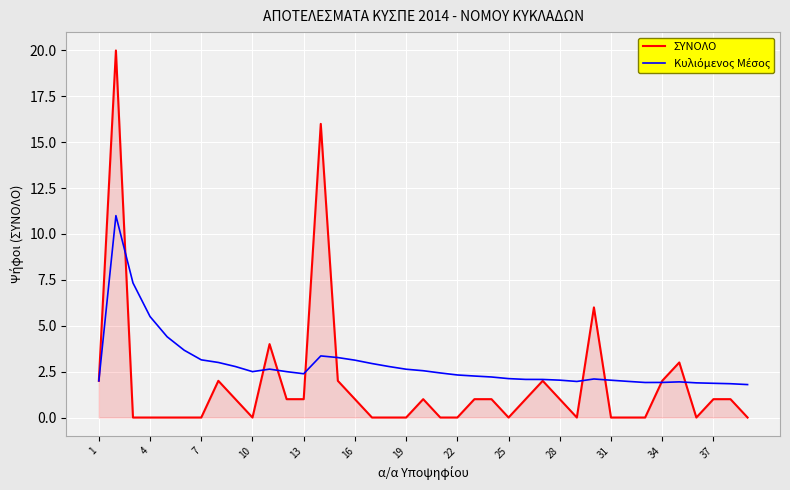

Which series has the widest spread of values?

ΣΥΝΟΛΟ